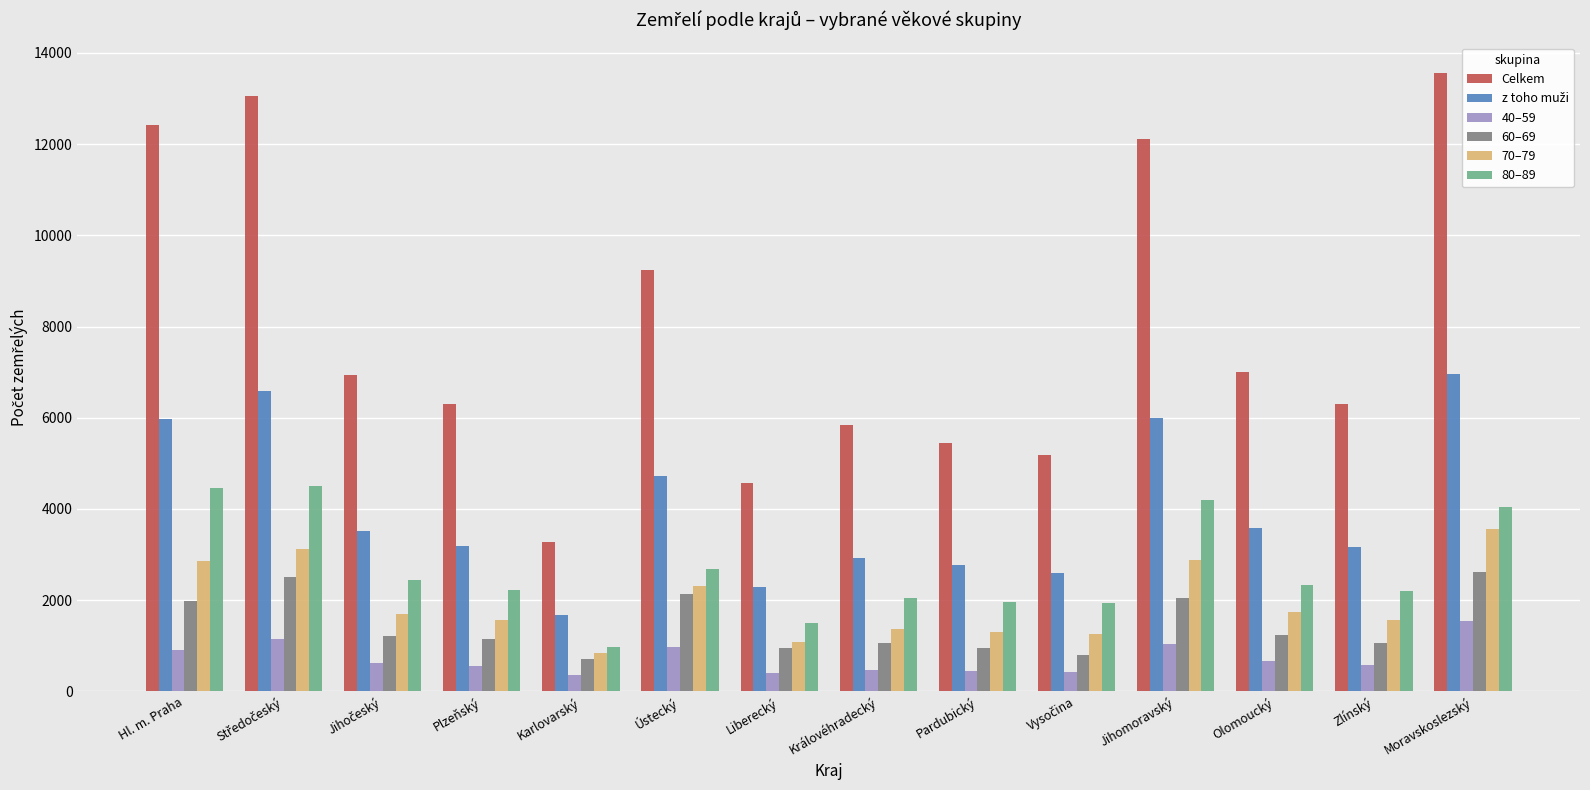

What is the difference between the maximum and minimum values in the 40–59 series?

1191